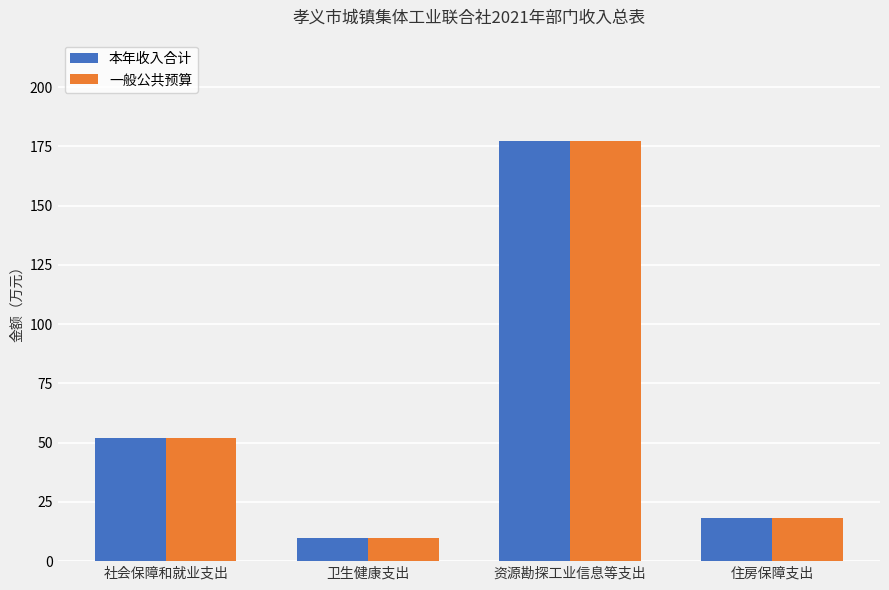

What is the difference between the maximum and second lowest values in the 本年收入合计 series?

159.2